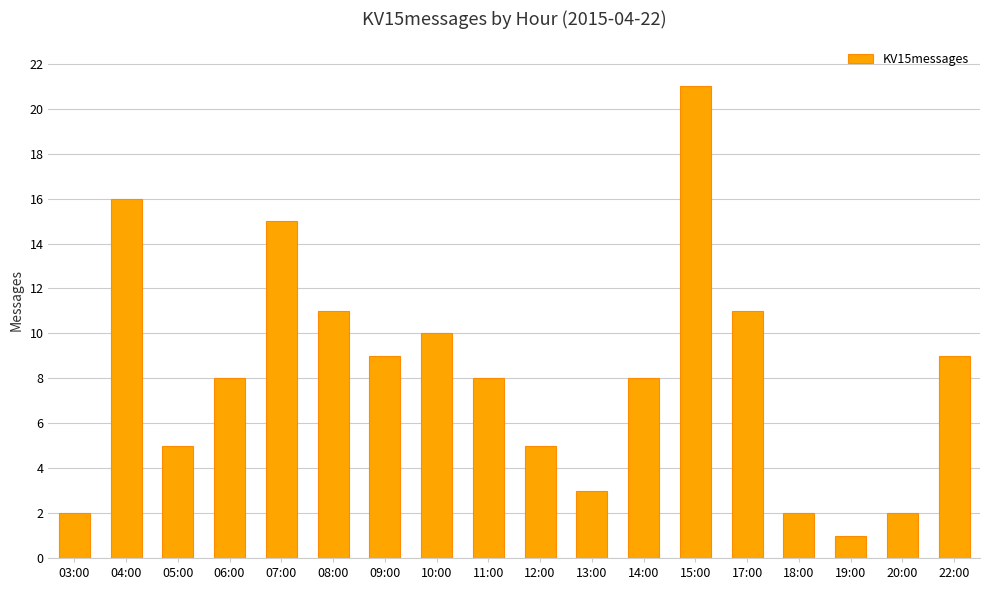

The chart shows a value of 9 at 22:00. True or false?

True